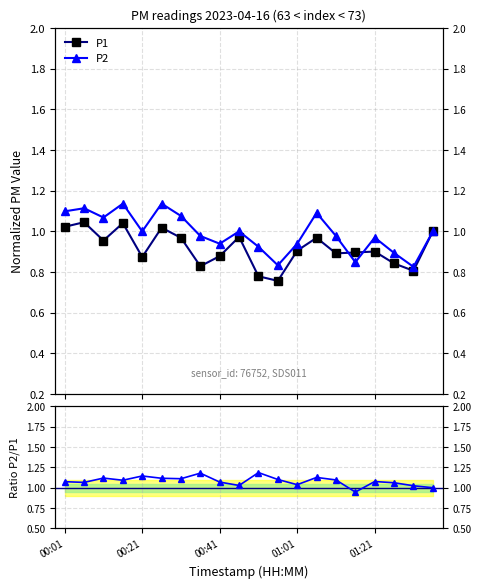

Reading right to left, what are all the values shown in this chart?

P1: 1.0	0.8	0.8	0.9	0.9	0.9	1.0	0.9	0.8	0.8	1.0	0.9	0.8	1.0	1.0	0.9	1.0	1.0	1.0	1.0
P2: 1.0	0.8	0.9	1.0	0.8	1.0	1.1	0.9	0.8	0.9	1.0	0.9	1.0	1.1	1.1	1.0	1.1	1.1	1.1	1.1
P2/P1 ratio: 1.0	1.0	1.1	1.1	0.9	1.1	1.1	1.0	1.1	1.2	1.0	1.1	1.2	1.1	1.1	1.1	1.1	1.1	1.1	1.1